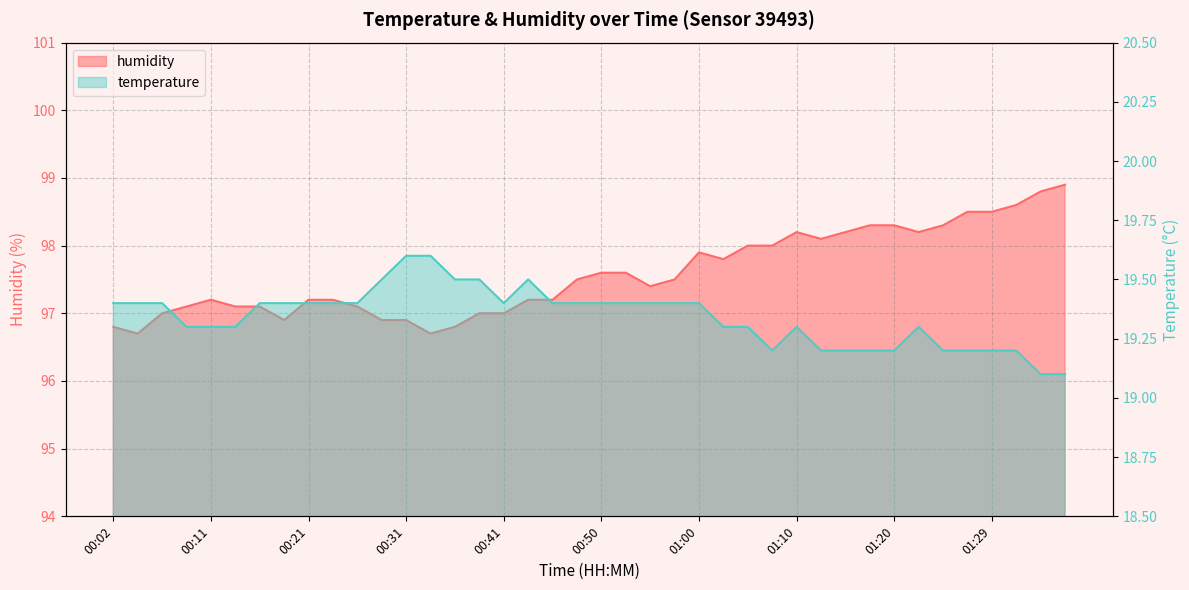

How many series are shown in this chart?

2